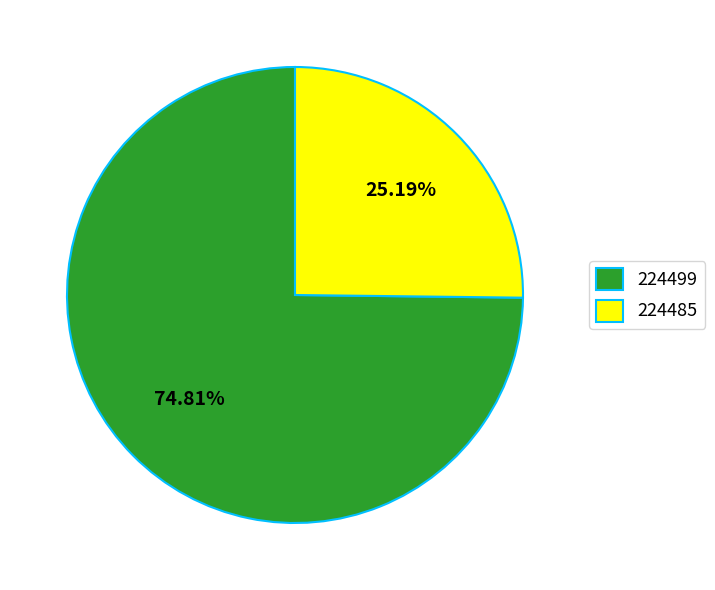

Is 224485 the majority of the pie?

No